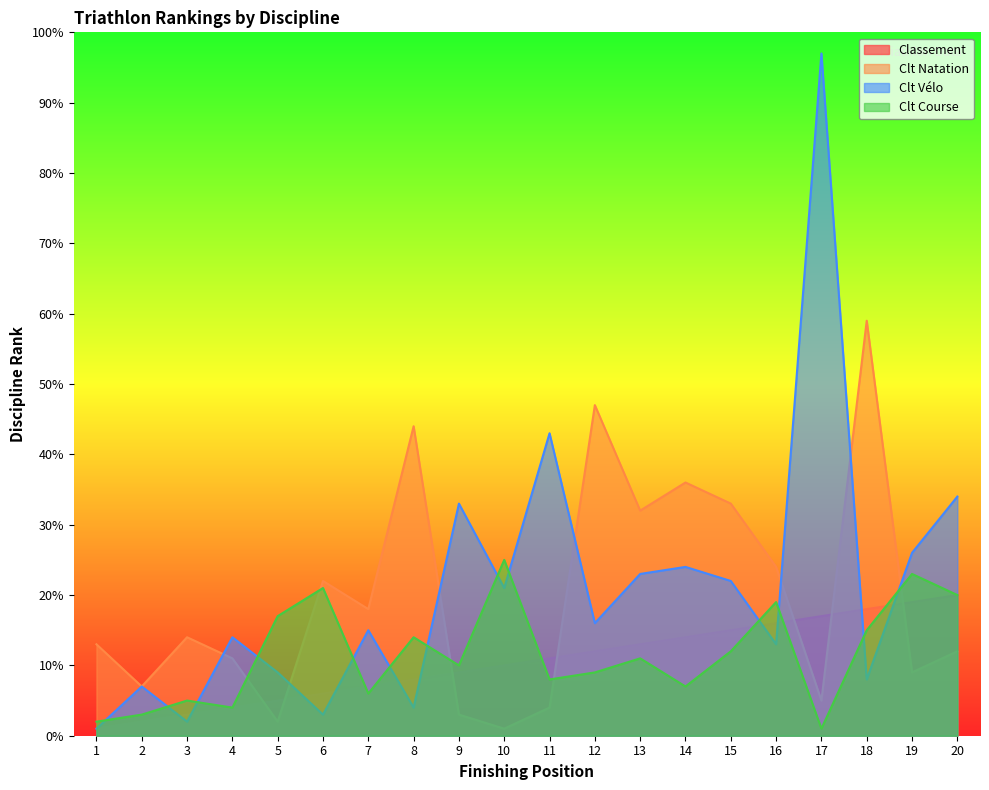

What is the minimum value for Clt Course?

1